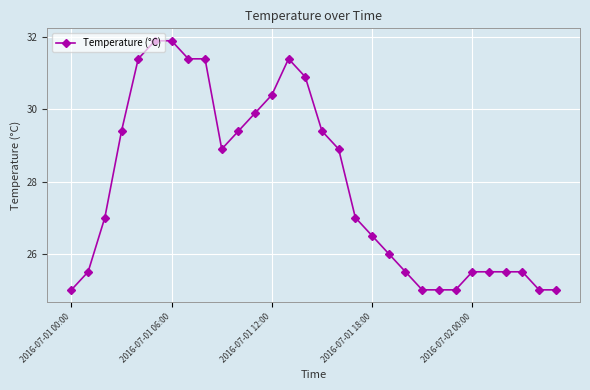

What is the average value?

27.9